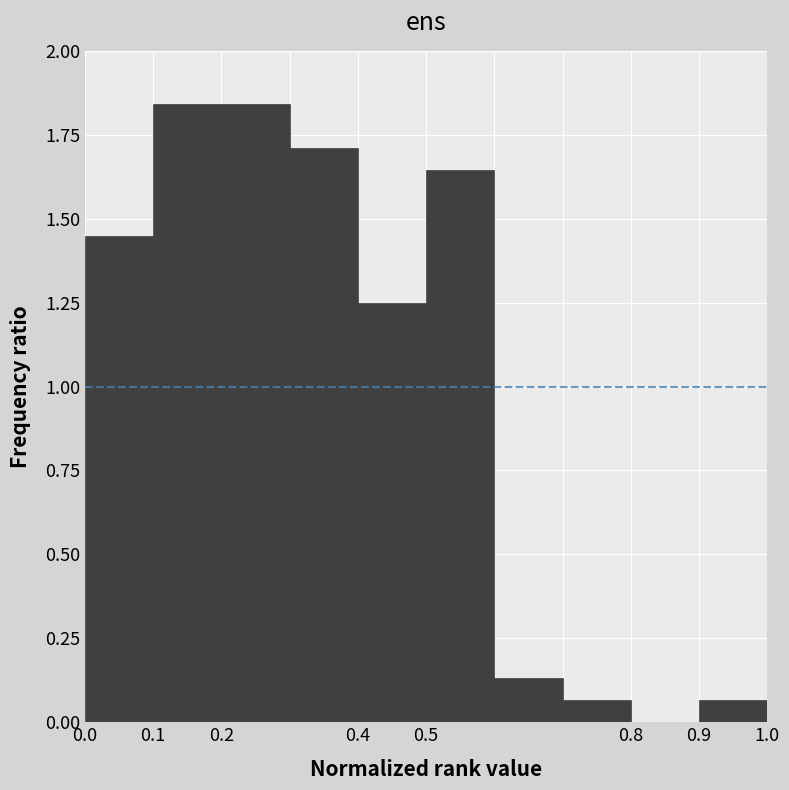

Reading left to right, transcribe this chart: for each bar, give the range it covers on the x-axis and its height. The values are not printed on the chart, so give them approximately, as read against the axis.

0.0 to 0.1: 1.45
0.1 to 0.2: 1.85
0.2 to 0.3: 1.85
0.3 to 0.4: 1.70
0.4 to 0.5: 1.25
0.5 to 0.6: 1.65
0.6 to 0.7: 0.15
0.7 to 0.8: 0.05
0.8 to 0.9: 0
0.9 to 1.0: 0.05